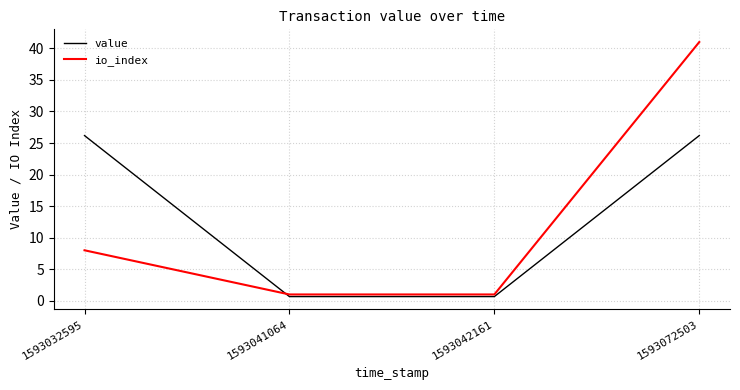

After their last crossing, which series has the higher values: io_index or value?

io_index